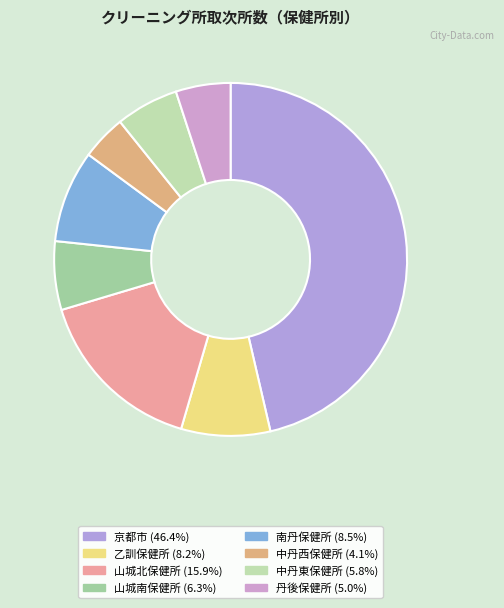

Is it true that 京都市 is 56% of the pie?

False